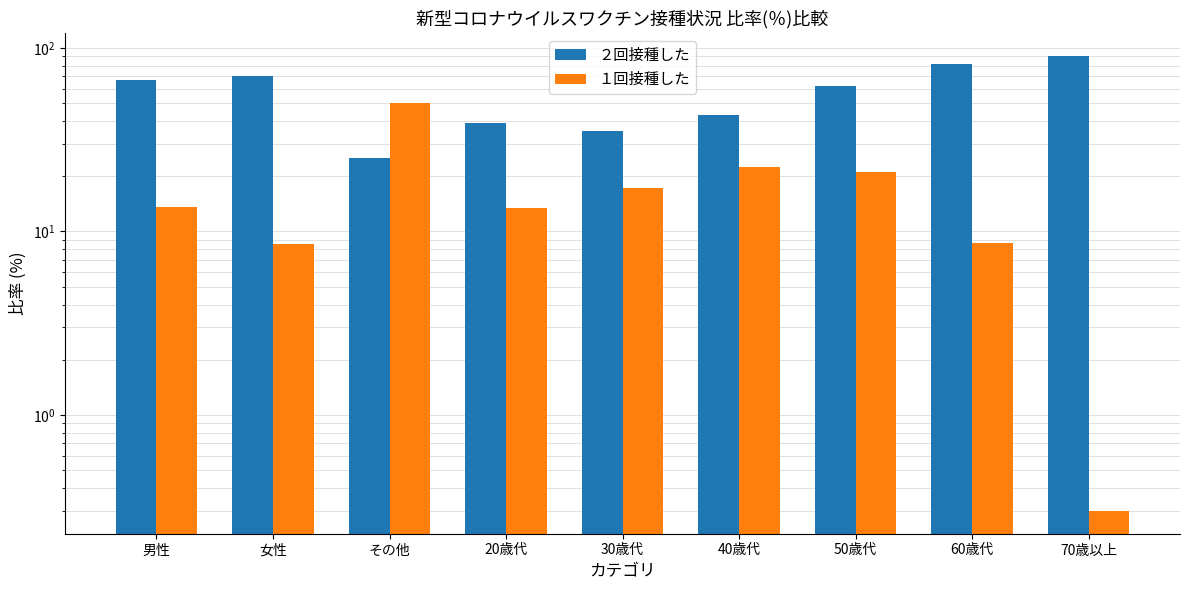

Reading left to right, transcribe all the data shown in this chart.

２回接種した: 男性=66.8	女性=70.1	その他=25.0	20歳代=39.2	30歳代=35.3	40歳代=43.0	50歳代=62.3	60歳代=81.3	70歳以上=90.8
１回接種した: 男性=13.6	女性=8.6	その他=50.0	20歳代=13.4	30歳代=17.3	40歳代=22.6	50歳代=21.2	60歳代=8.7	70歳以上=0.3